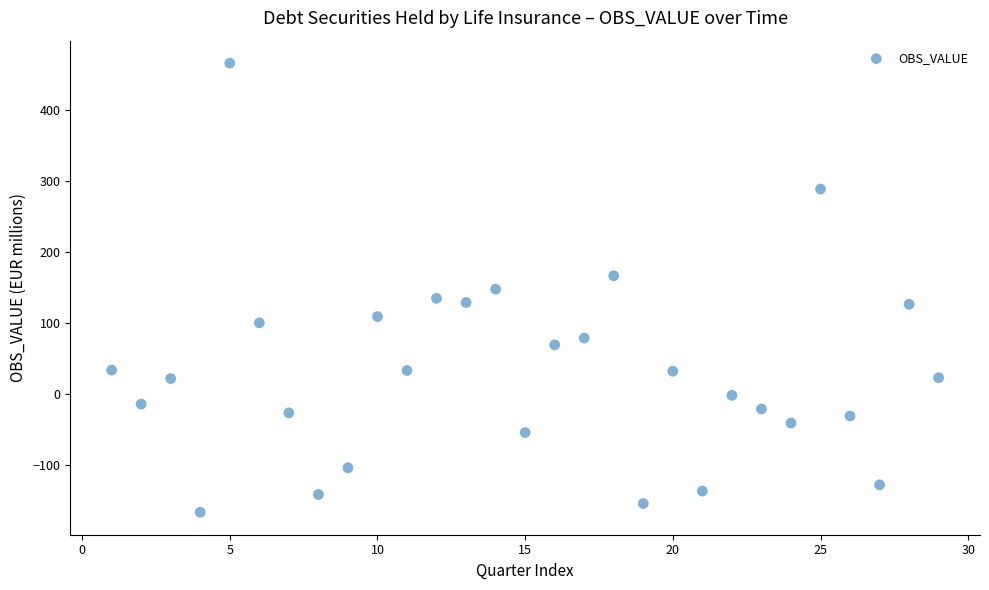

What is the range of Y values (max minus min)?

632.8